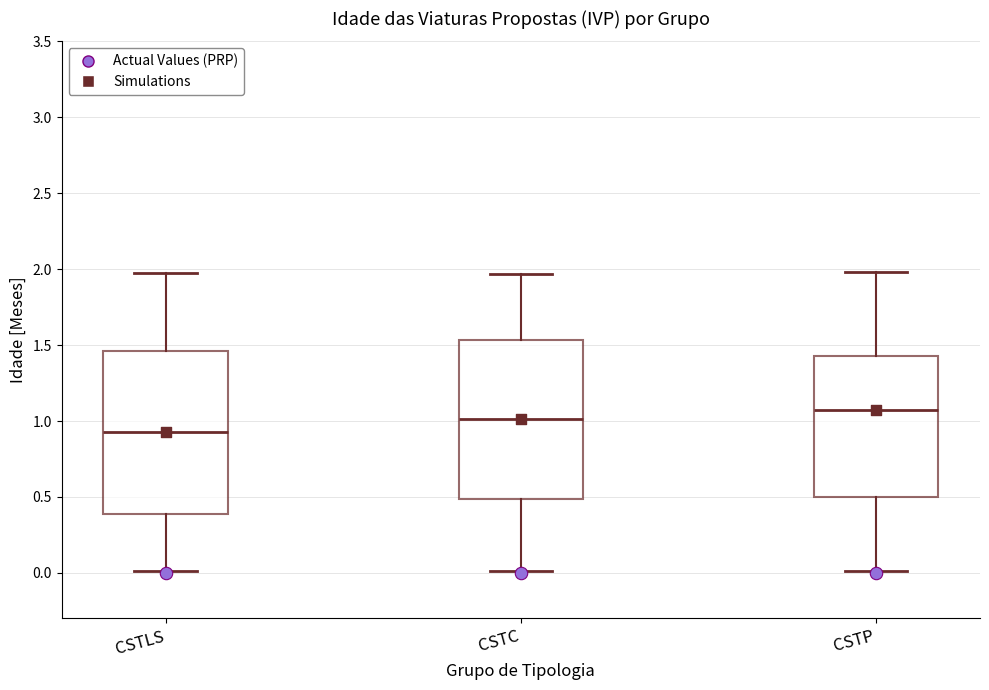

Reading left to right, read every box against the y-axis: the position of its median line, the range the box covers, and the ends of its whiskers. The values are not printed on the chart, so give them approximately, as read against the axis.

CSTLS: median 0.95, box 0.40 to 1.45, whiskers 0.00 to 1.95
CSTC: median 1.00, box 0.50 to 1.55, whiskers 0.00 to 1.95
CSTP: median 1.05, box 0.50 to 1.45, whiskers 0.00 to 2.00